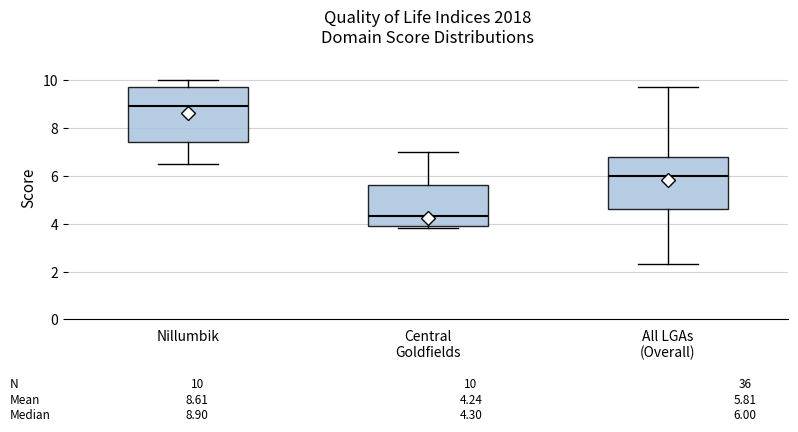

Which box has the highest median line?

Nillumbik